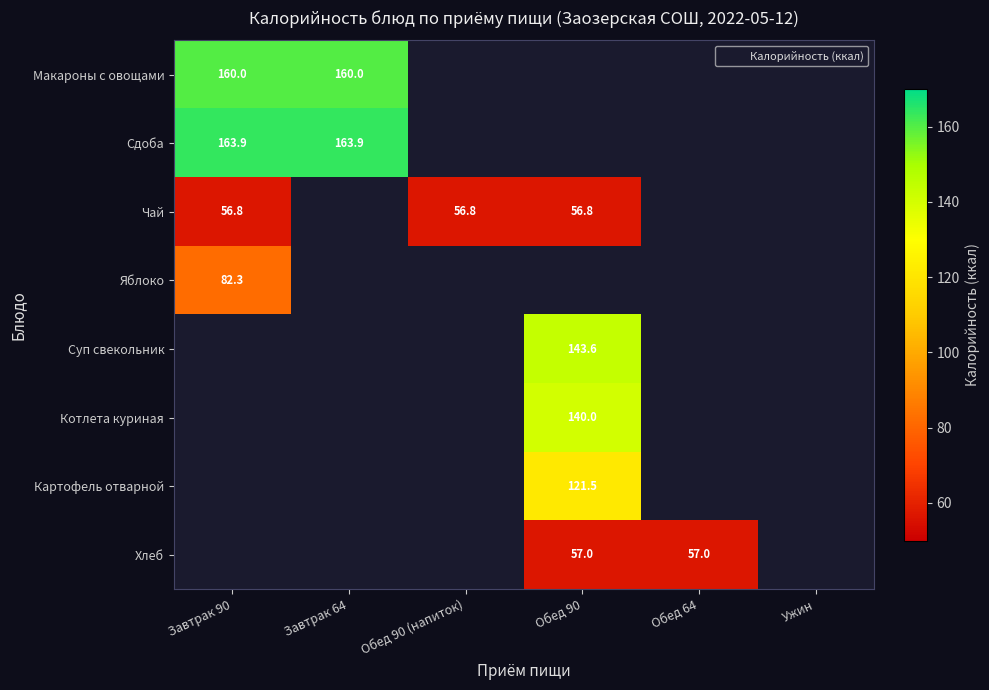

What is the difference between the highest and lowest values at Завтрак 64?

3.9